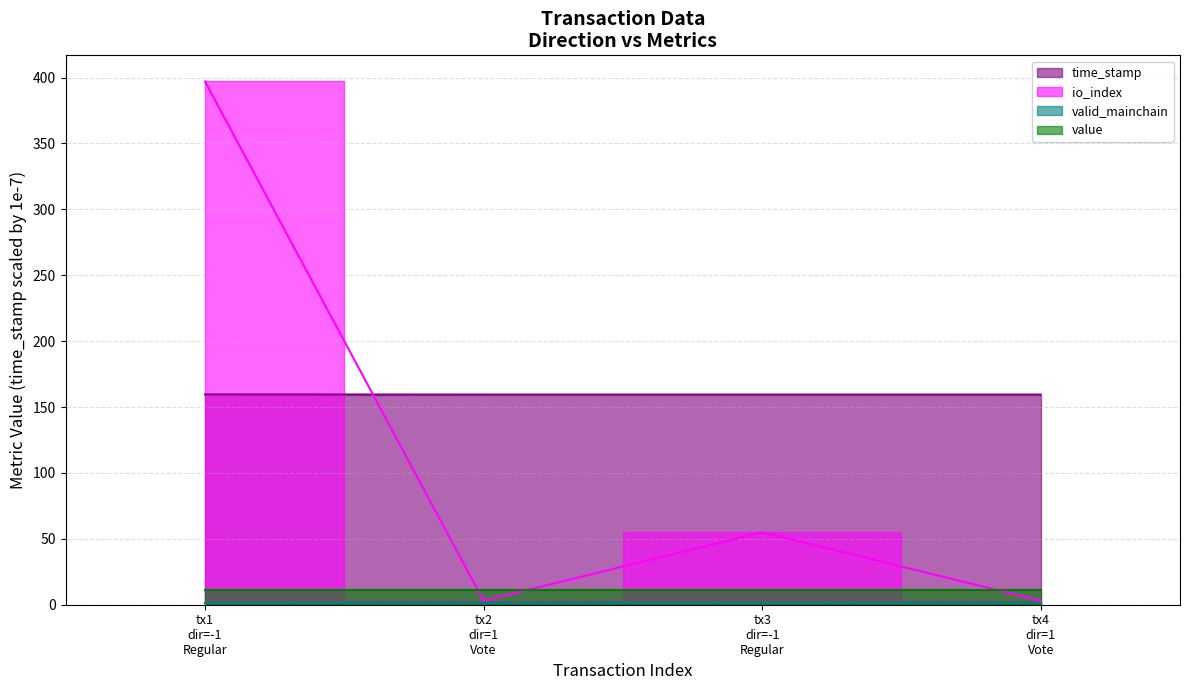

What value does the io_index series have at tx4 dir=1 Vote?

3.0